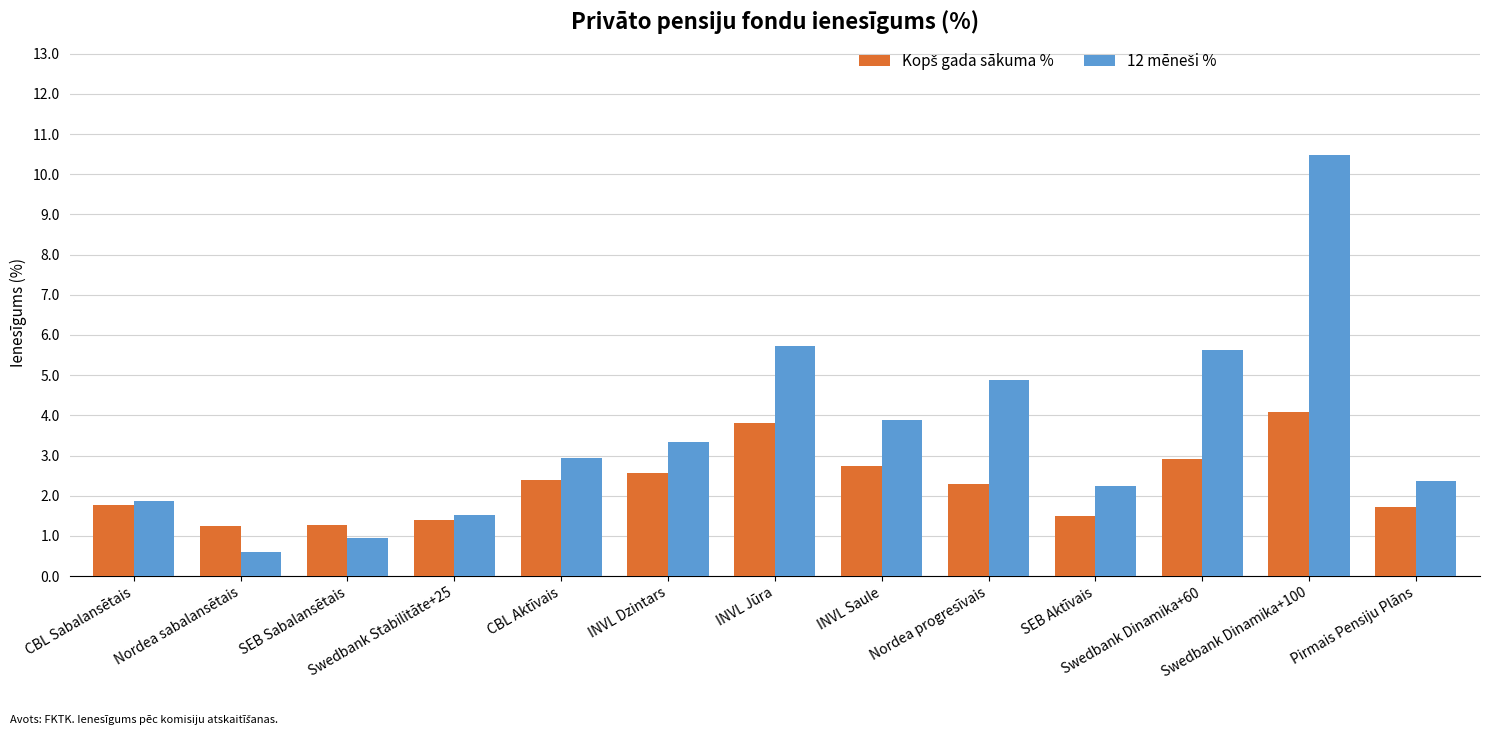

What is the total value across all series at Swedbank Stabilitāte+25?

2.9